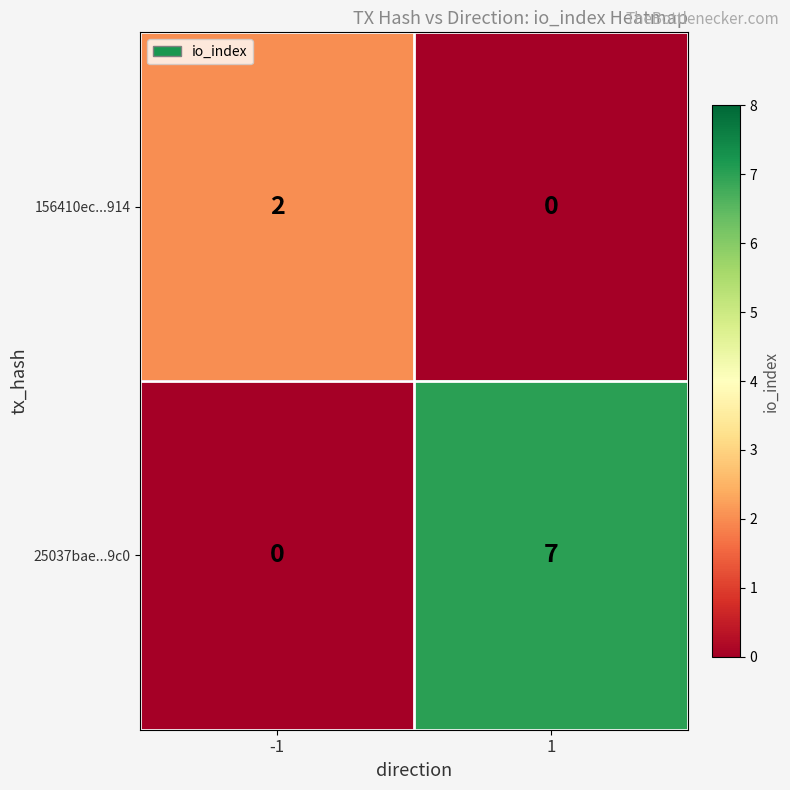

List the series in order of their peak value, highest first.

25037bae...9c0, 156410ec...914